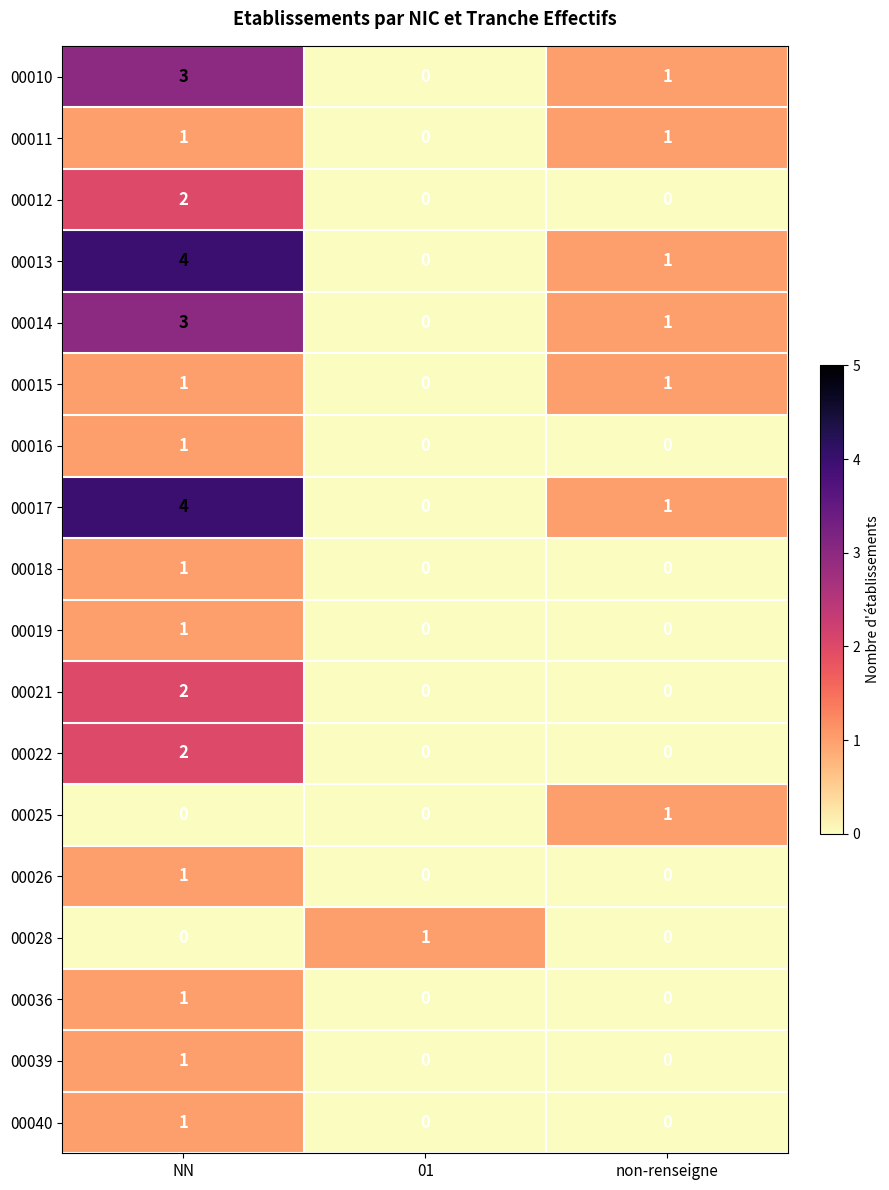

How many positive values does the 00021 series have?

1